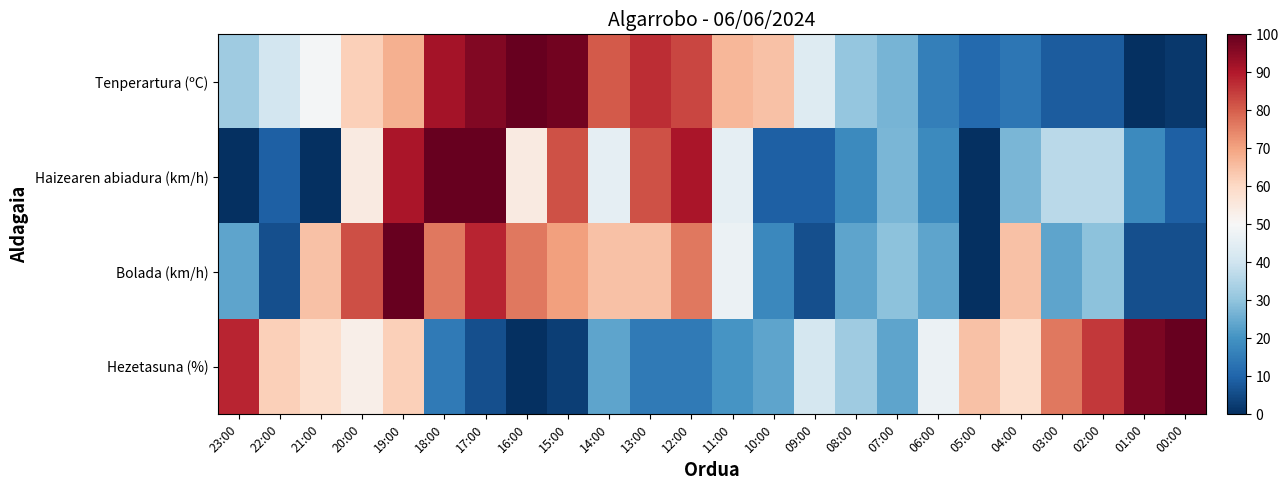

At how many categories does at least one series exceed 84?

11